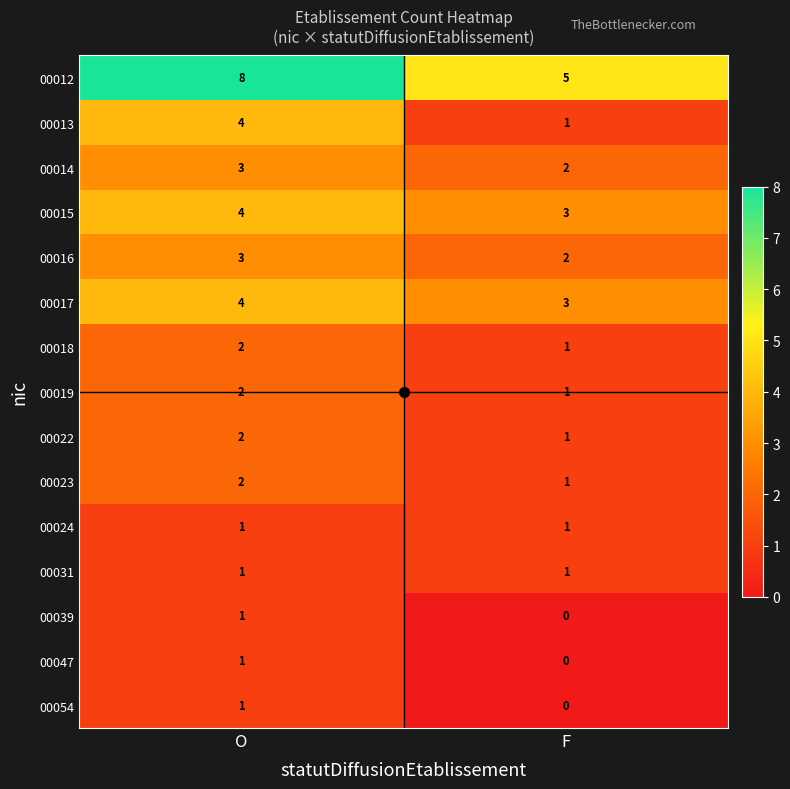

Where is 00017 nearest to the value 3?

F